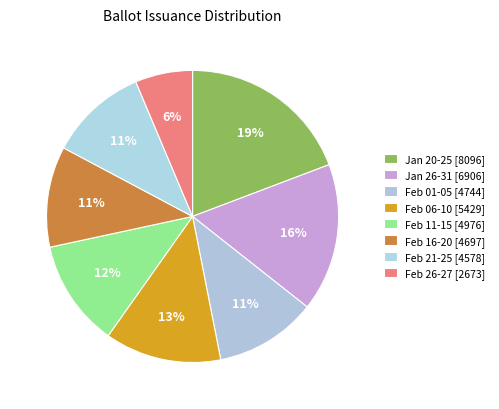

Is there a majority slice in this chart?

No